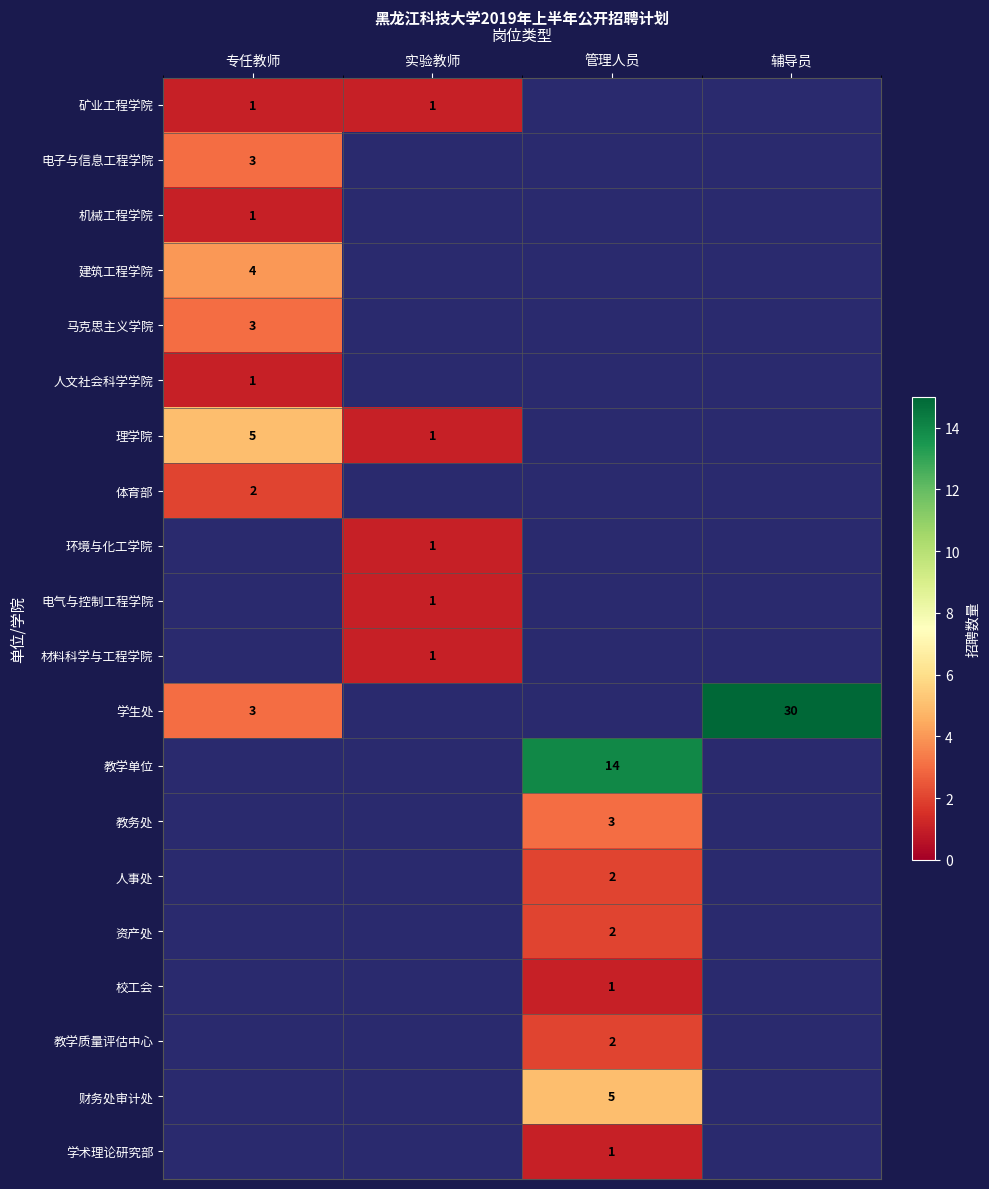

The 矿业工程学院 series shows 1 at 实验教师. True or false?

True